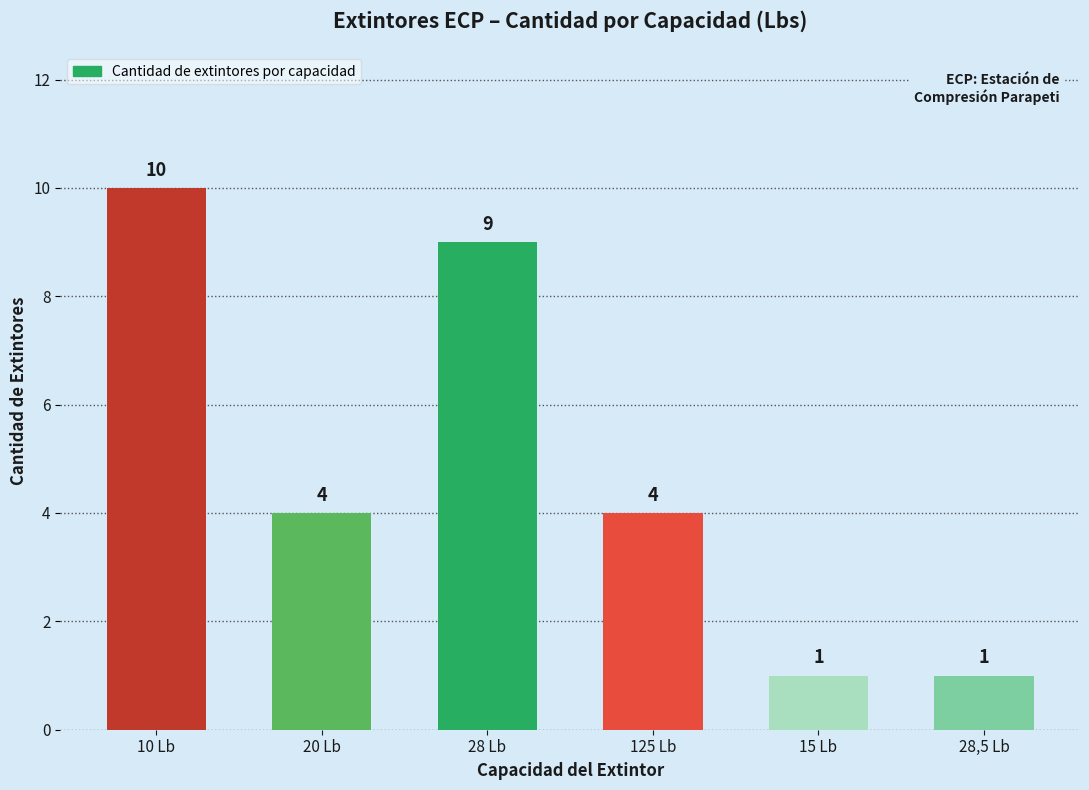

Where does the data first go above 4?

10 Lb